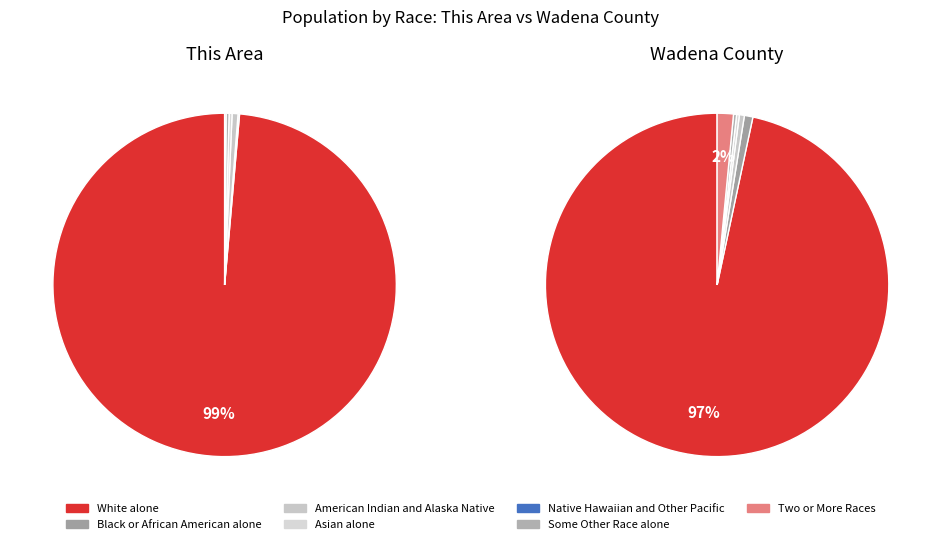

Count the number of slices in the pie.

7